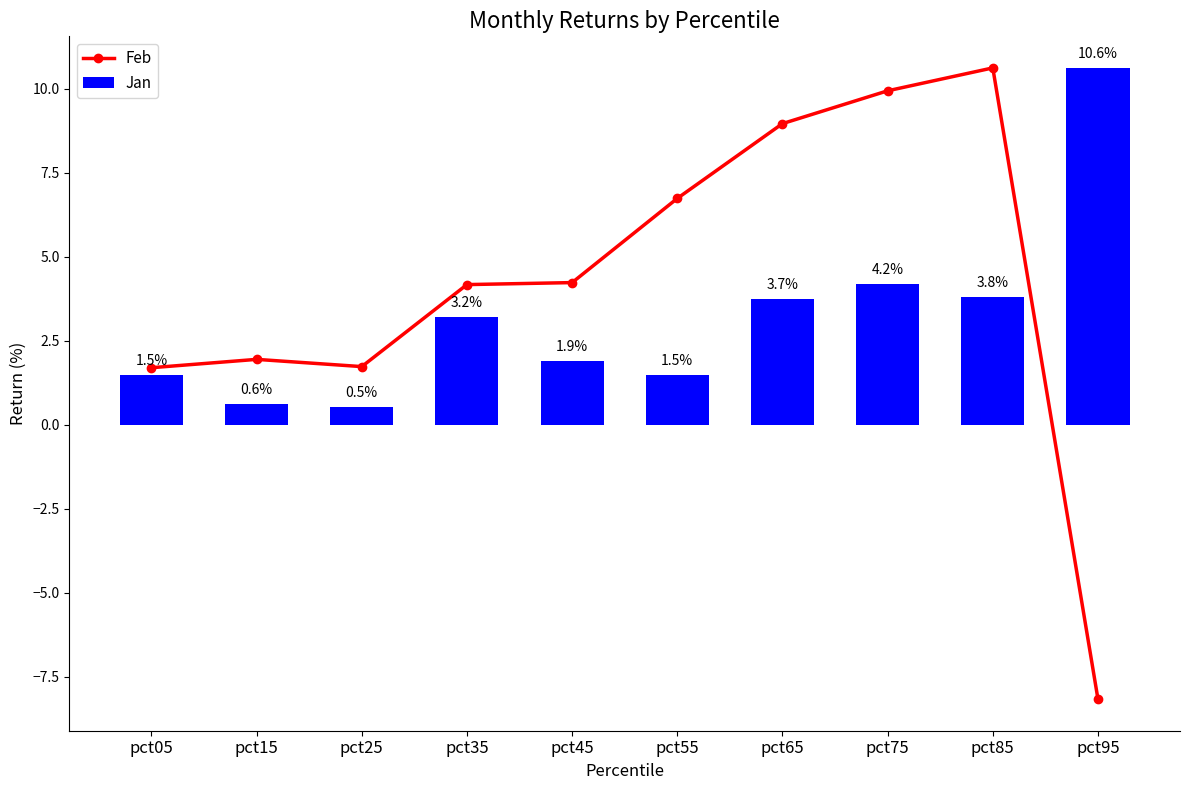

What is the maximum value shown in the chart?

10.6